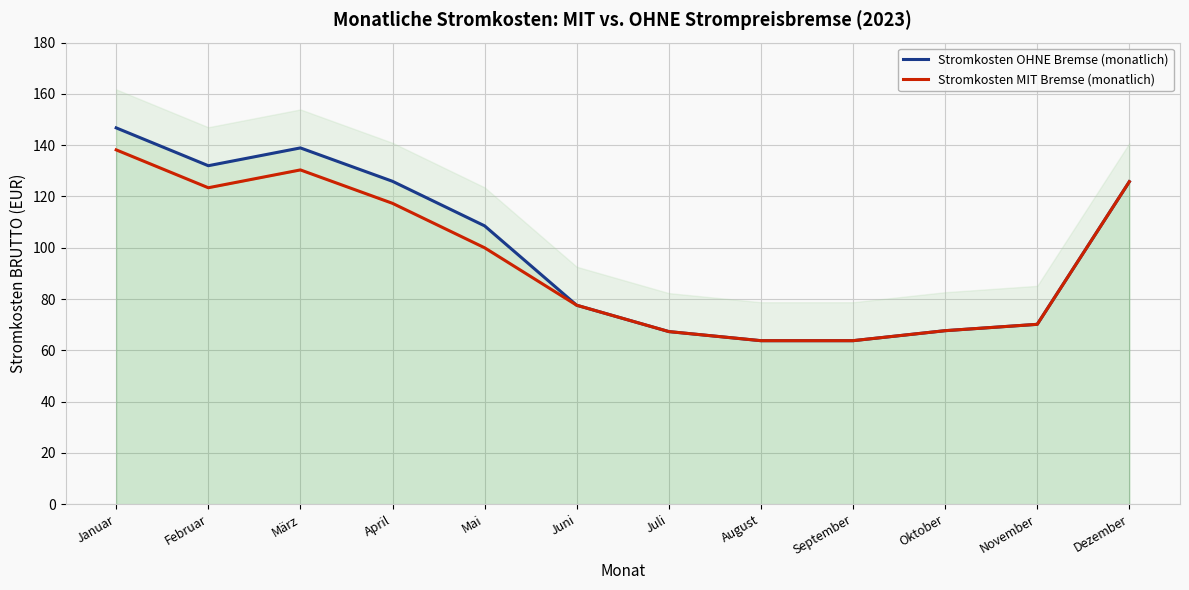

How many interior local valleys does the Stromkosten MIT Bremse (monatlich) series have?

1